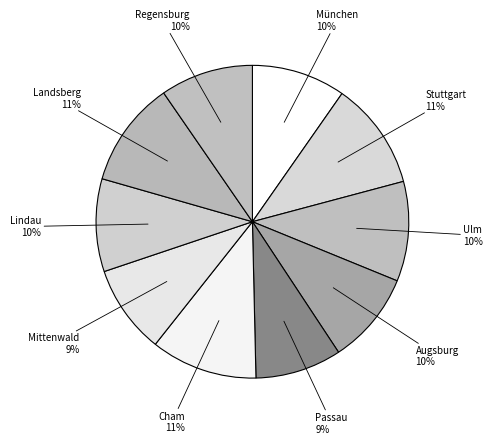

Which category has the smallest portion of the pie?

Passau